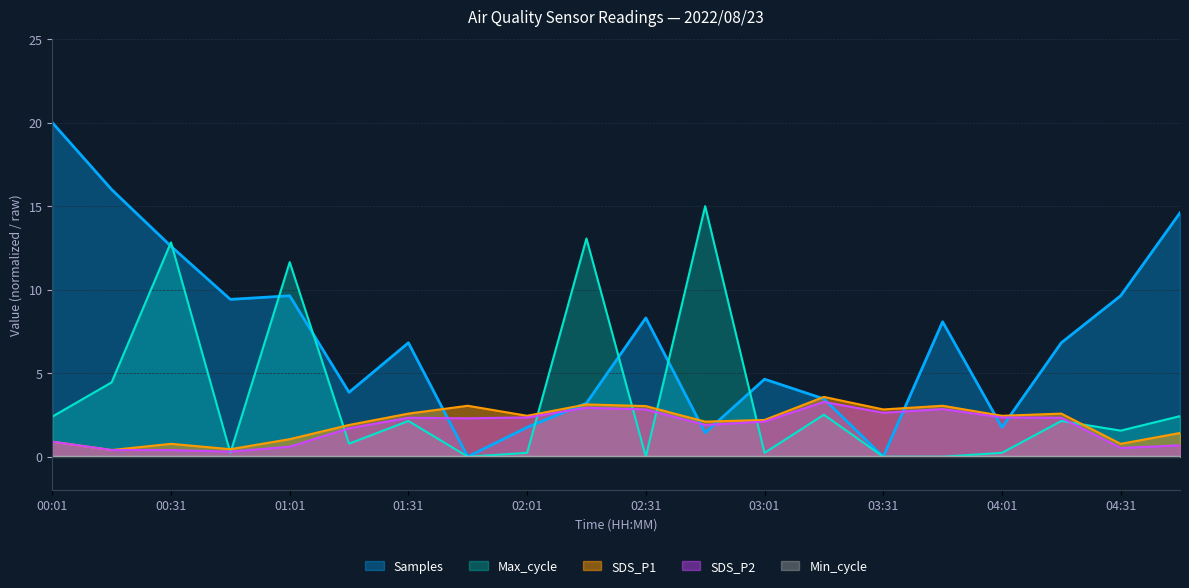

How many values in the SDS_P2 series exceed 2?

11